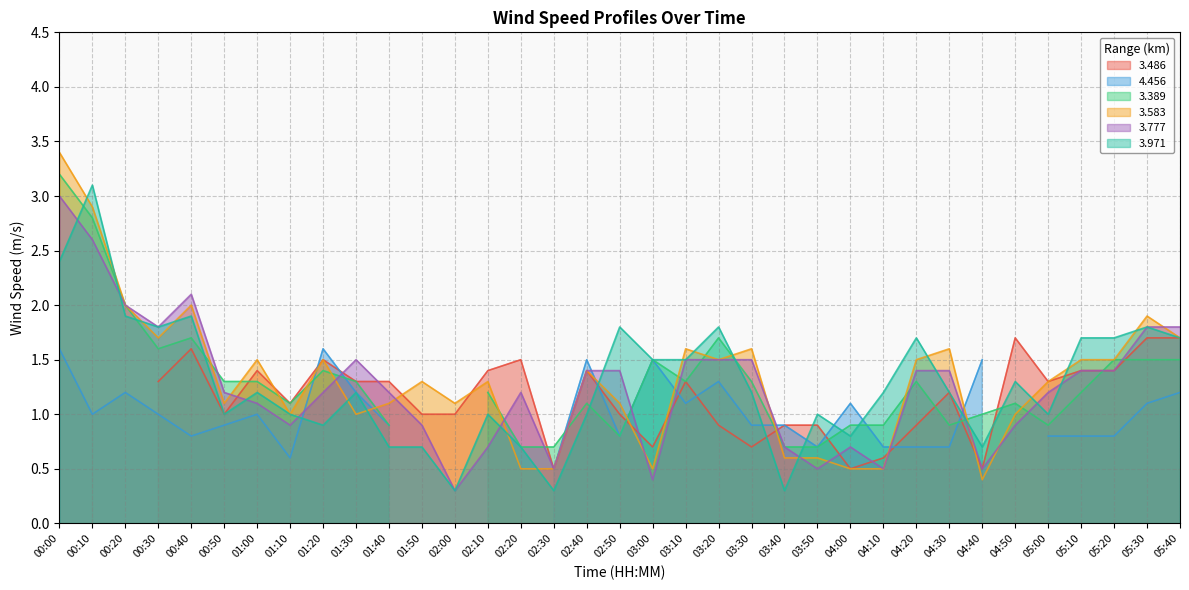

The 3.971 series shows 0.9 at 01:20. True or false?

True